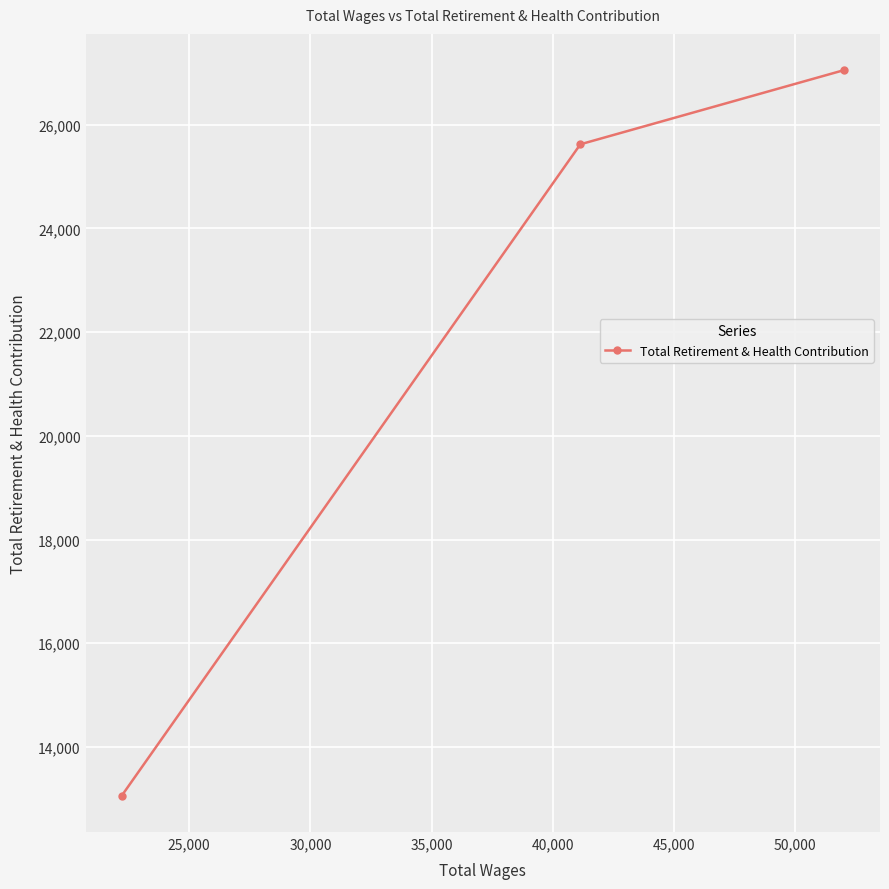

What is the greatest value displayed?

27054